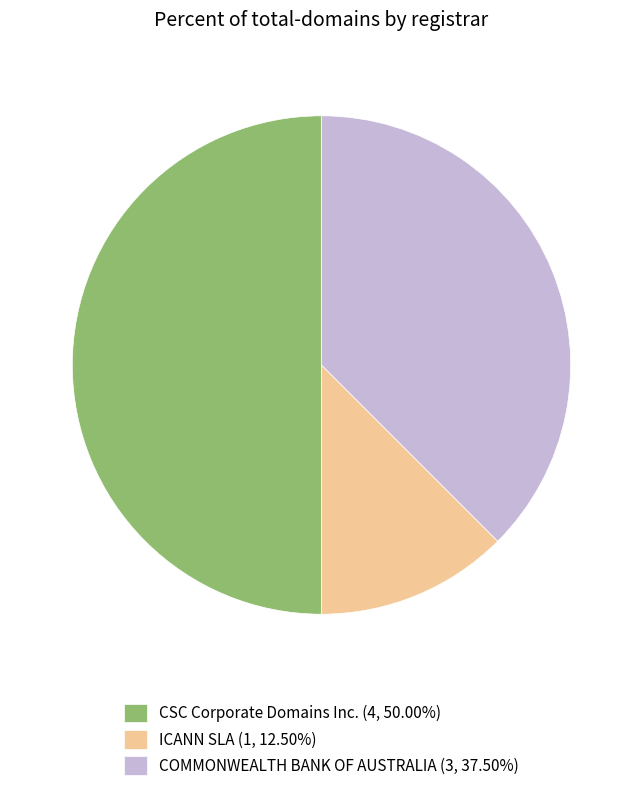

How many slices are in this pie chart?

3